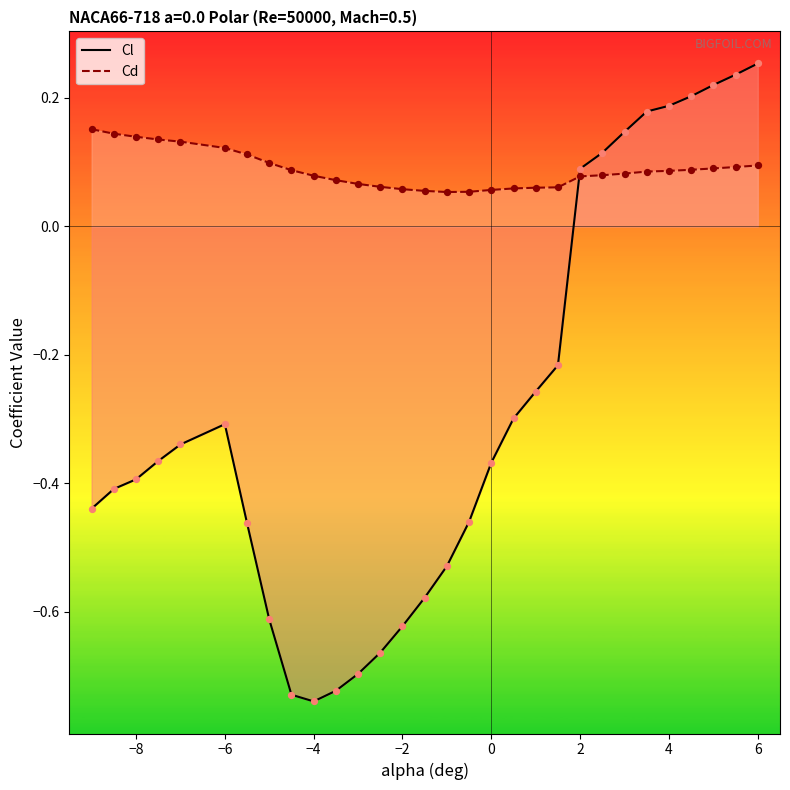

Which series reaches the maximum Y coordinate?

Cl